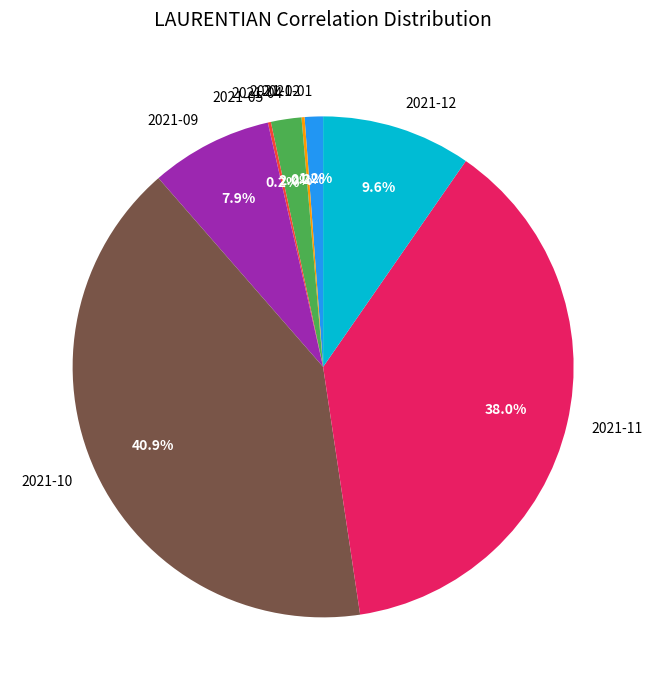

Do 2021-12 and 2021-04 together represent more than half of the pie?

No